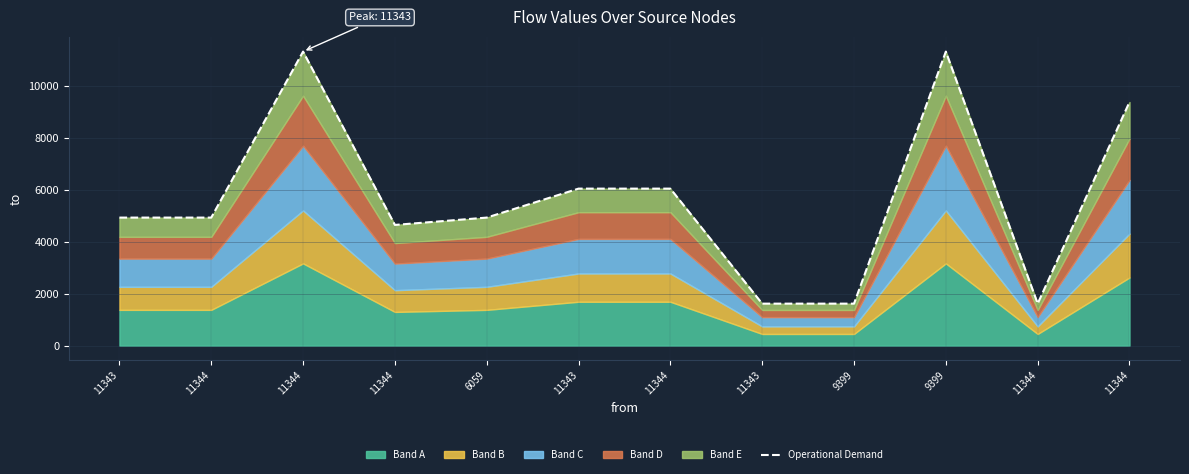

What is the label of the 4th point from the right?

9399